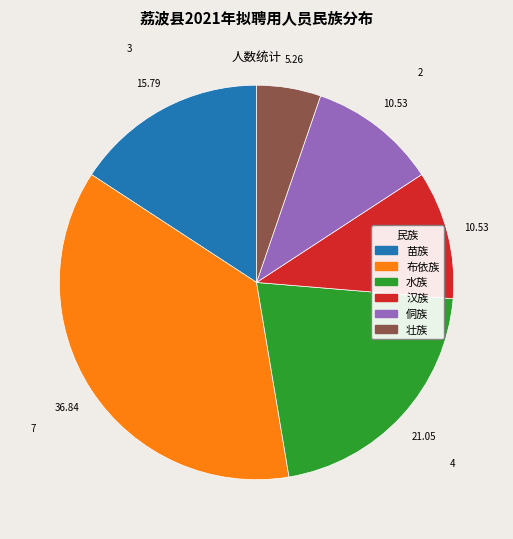

Is there a majority slice in this chart?

No